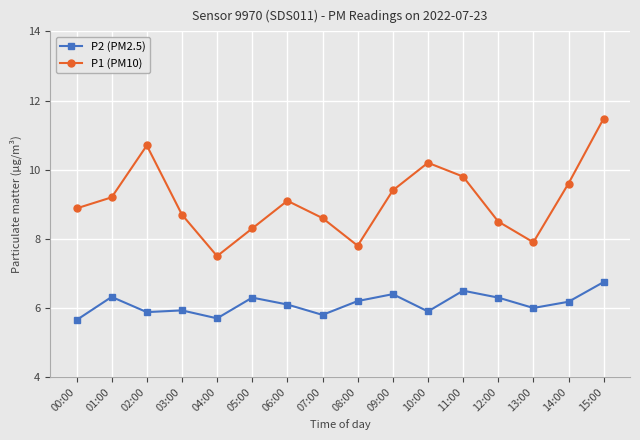

What is the minimum value shown in the chart?

5.7